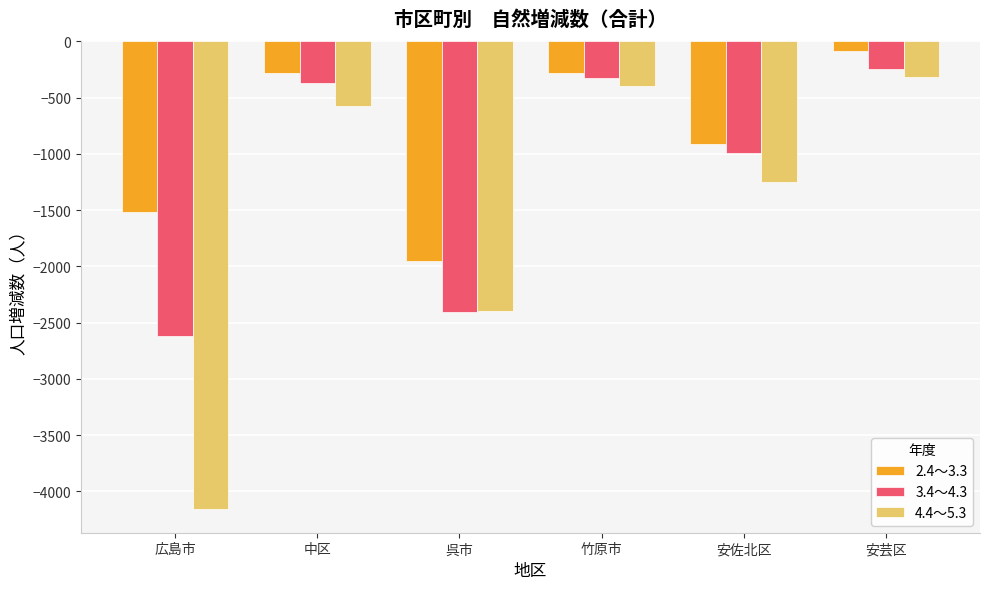

The value of 3.4～4.3 at 安芸区 is -76. True or false?

False